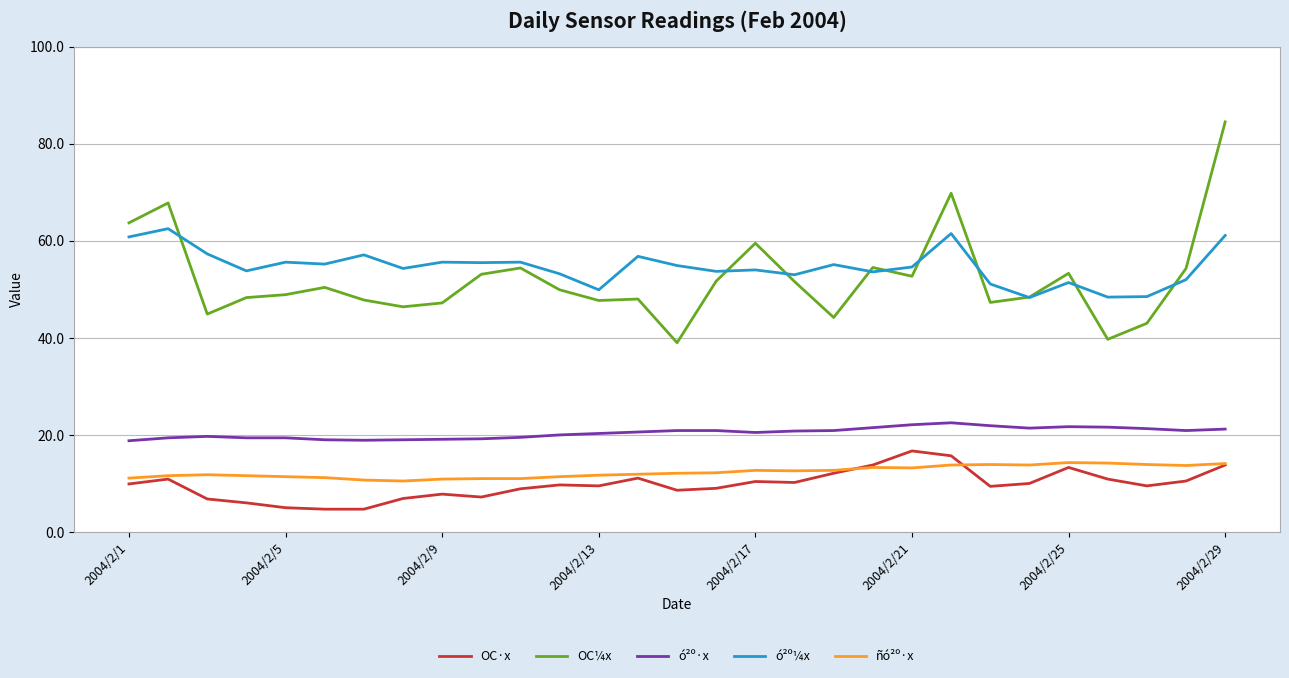

What is the smallest value displayed?

4.7